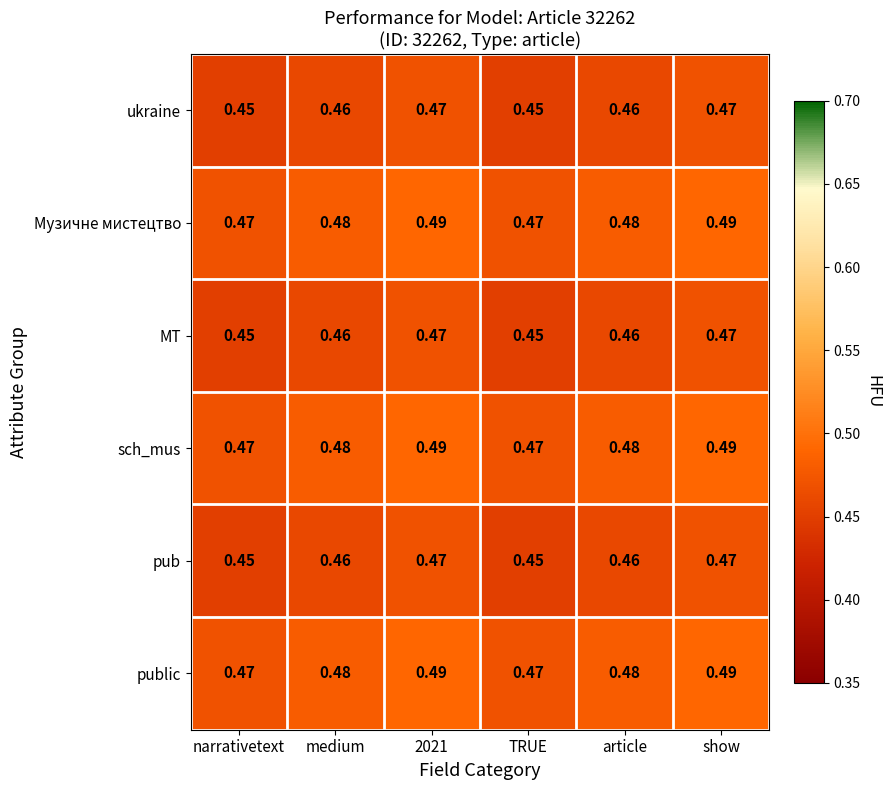

Is the value of ukraine at TRUE greater than the value of pub at article?

No